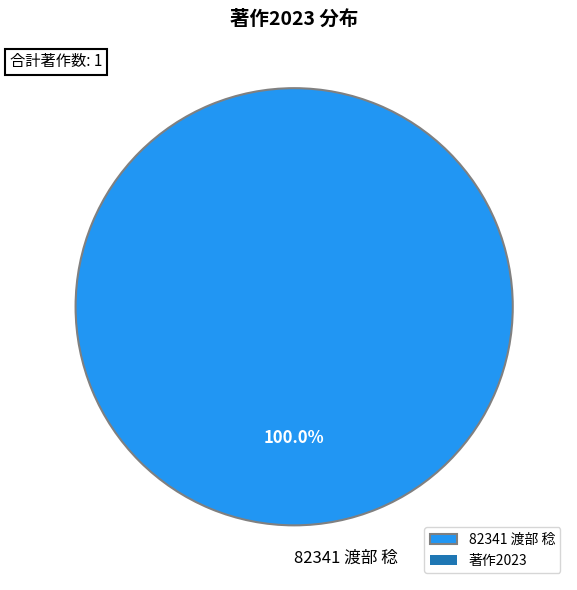

Rank the categories by value from highest to lowest.

82341 渡部 稔